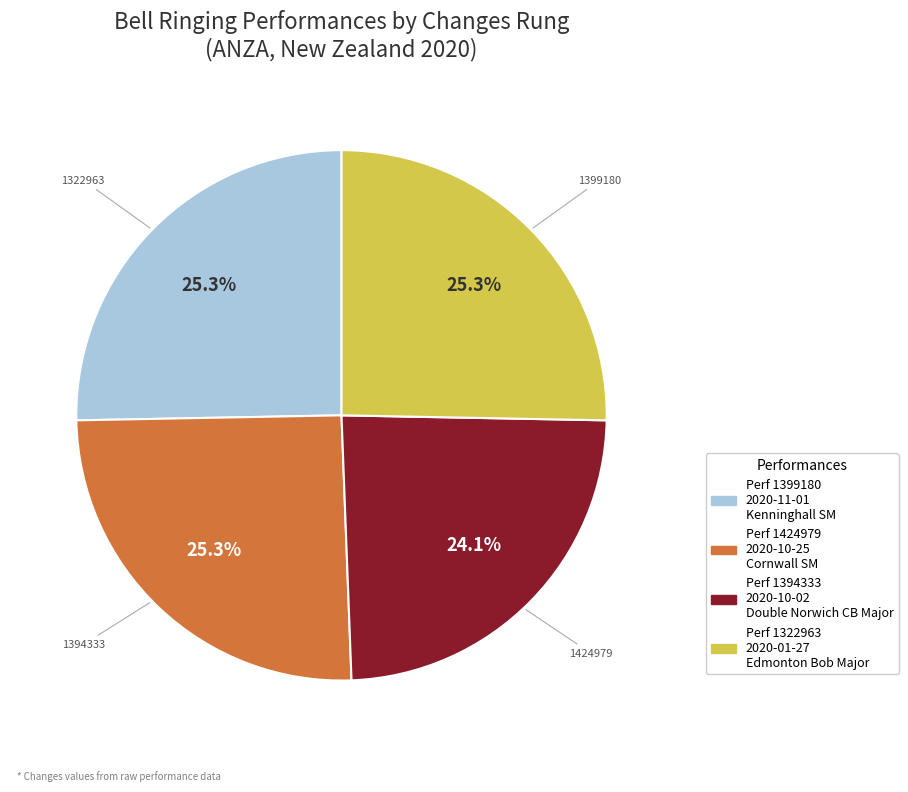

Is there a majority slice in this chart?

No